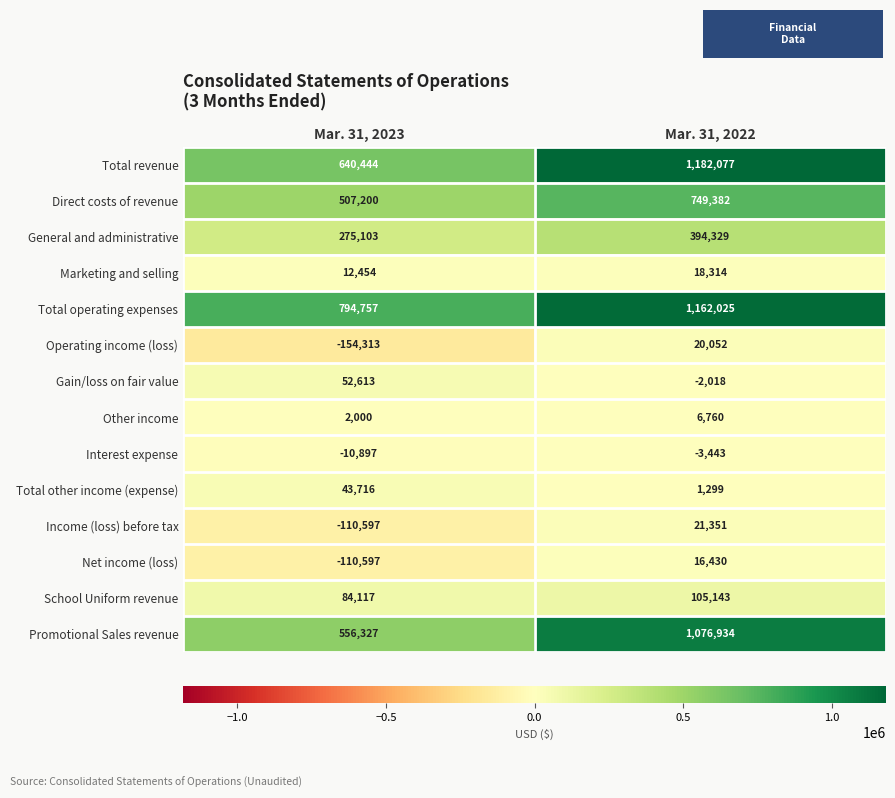

Is it true that Interest expense equals -18421 at Mar. 31, 2023?

False